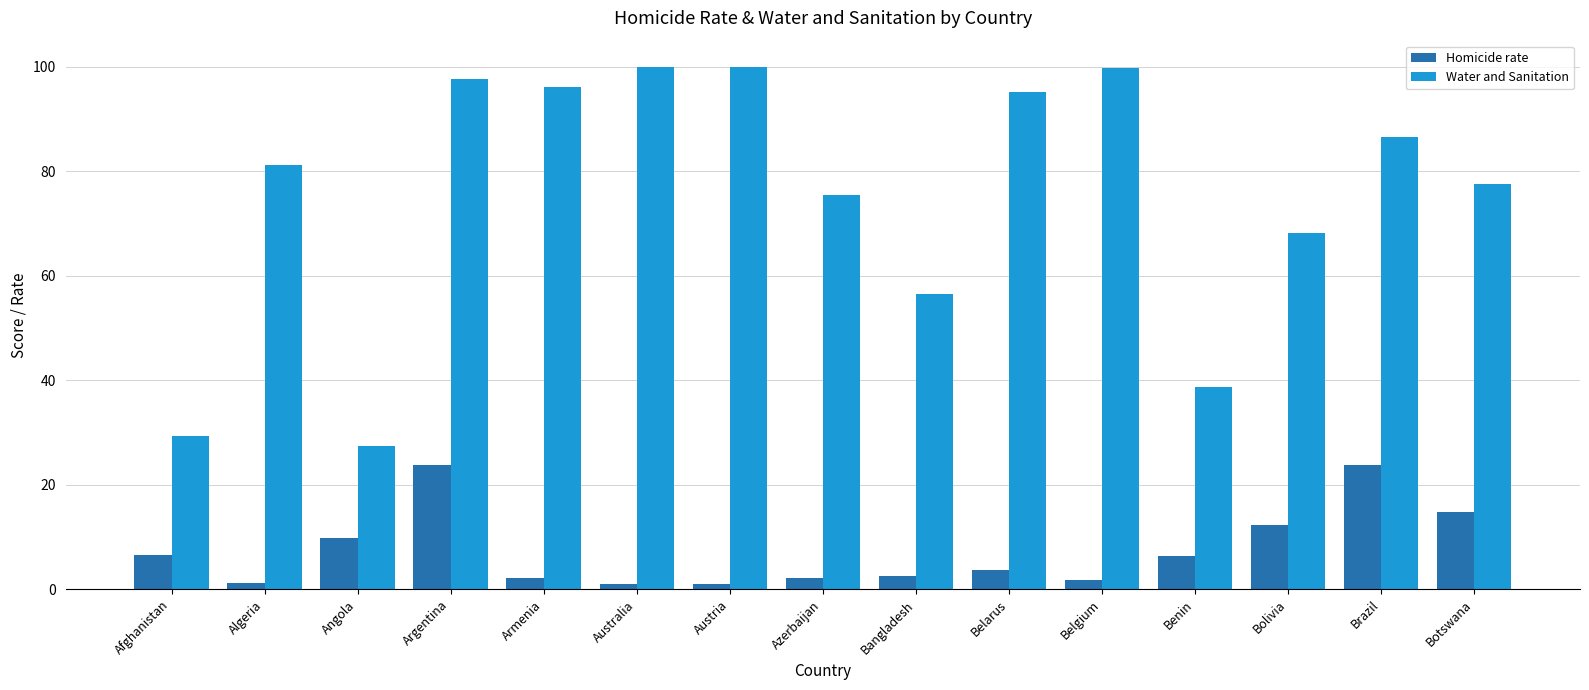

Is it true that Homicide rate equals 2.6 at Bangladesh?

True